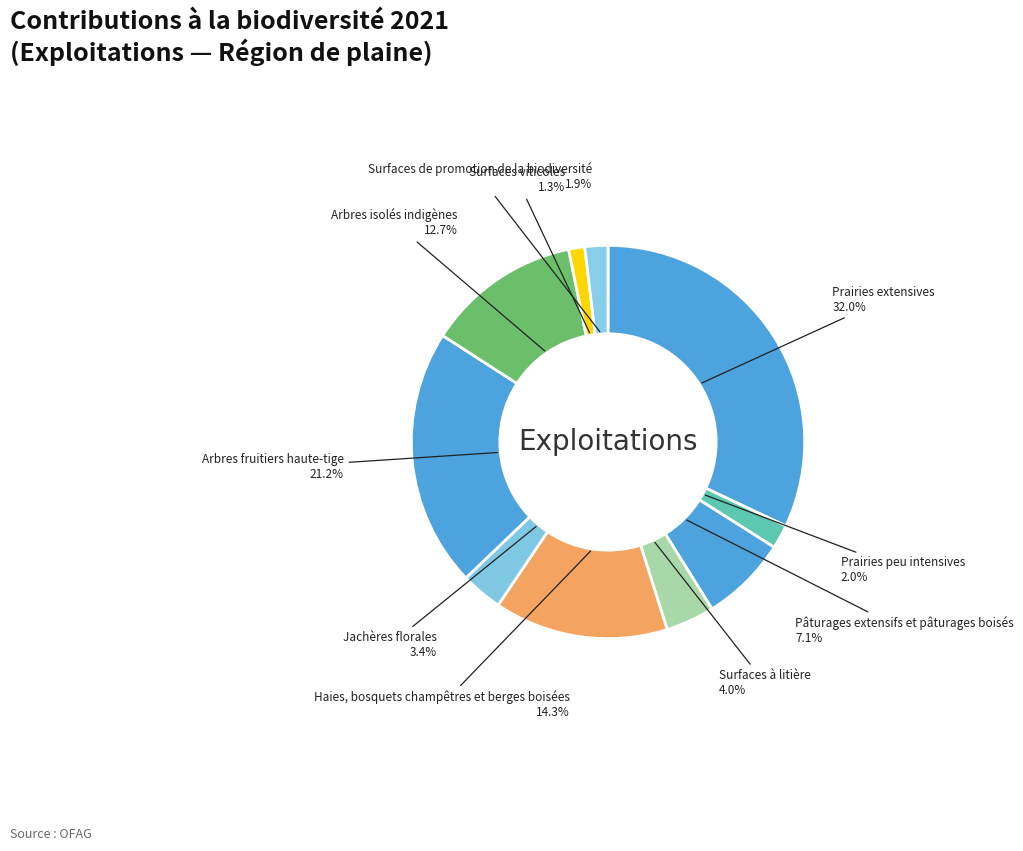

Which slice is the smallest?

Surfaces viticoles